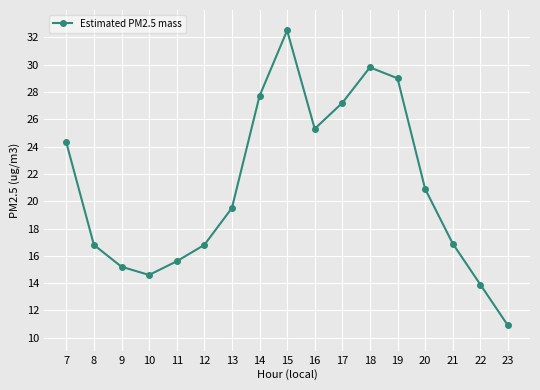

What is the greatest value displayed?

32.5